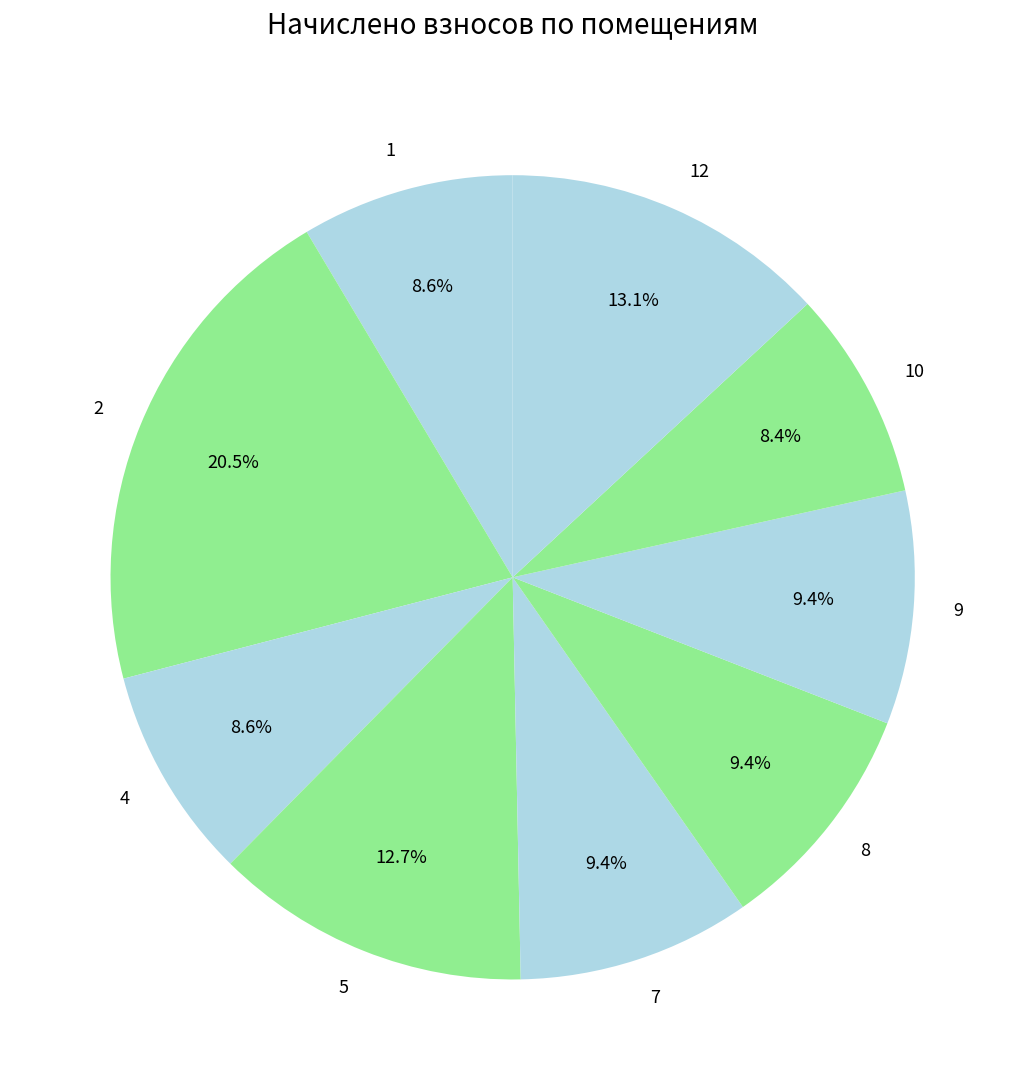

What percentage is NOT represented by 10?

91.6%